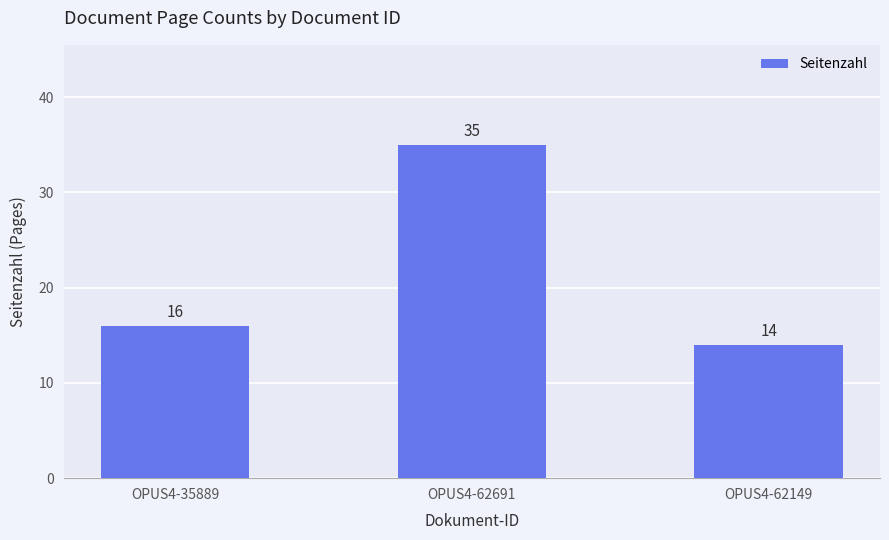

Between OPUS4-35889 and OPUS4-62149, which is larger?

OPUS4-35889